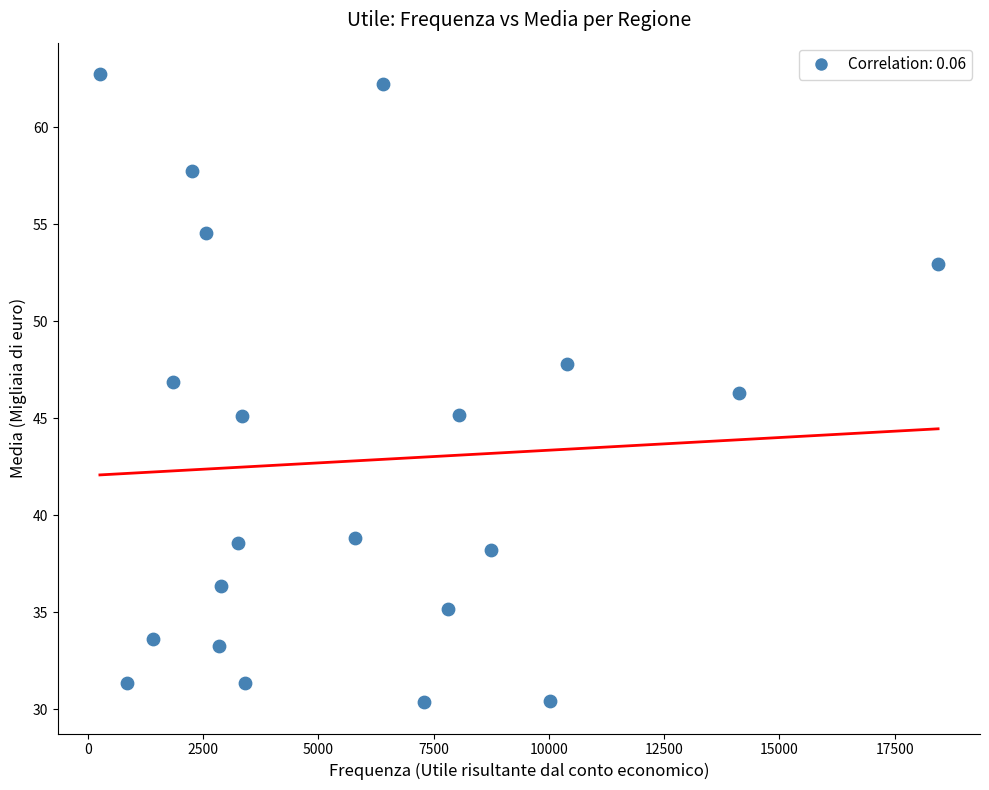

What is the range of Y values (max minus min)?

32.4